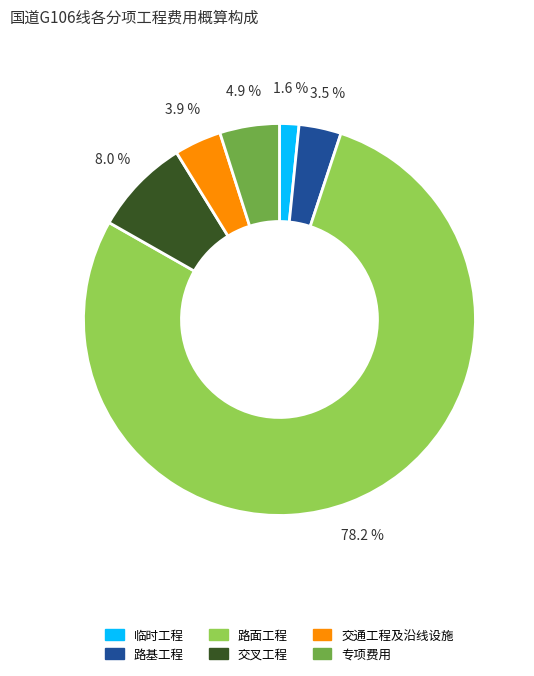

Which has a higher value, 交通工程及沿线设施 or 专项费用?

专项费用